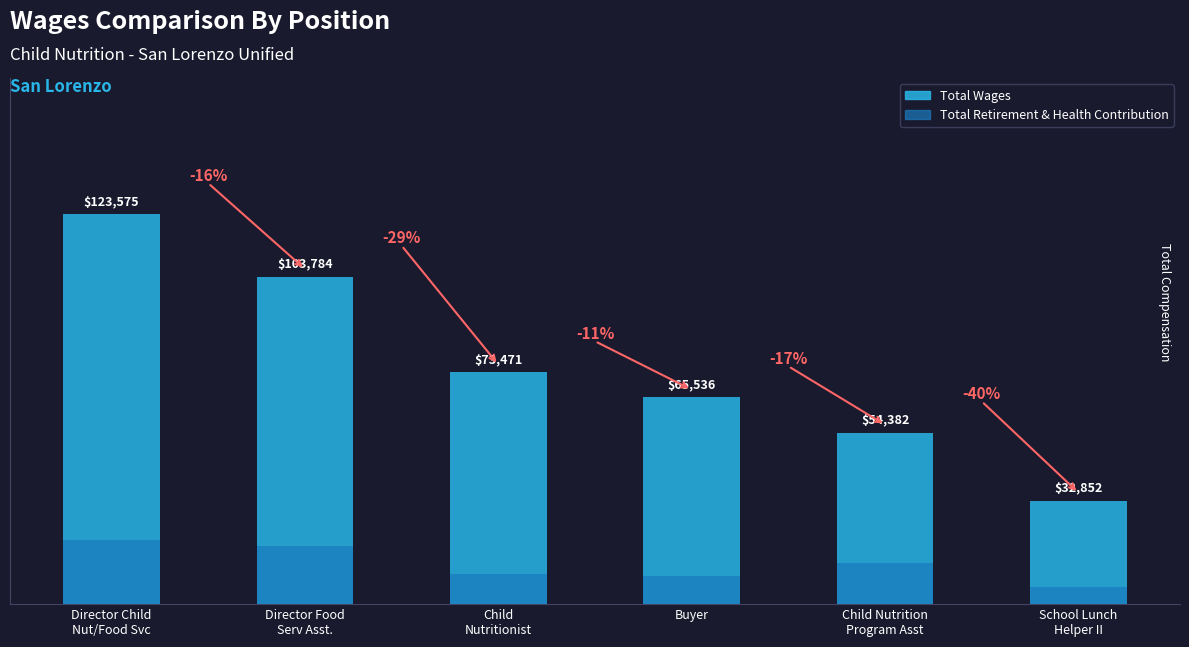

Between Director Child
Nut/Food Svc and Buyer, which series saw the biggest shift?

Total Wages